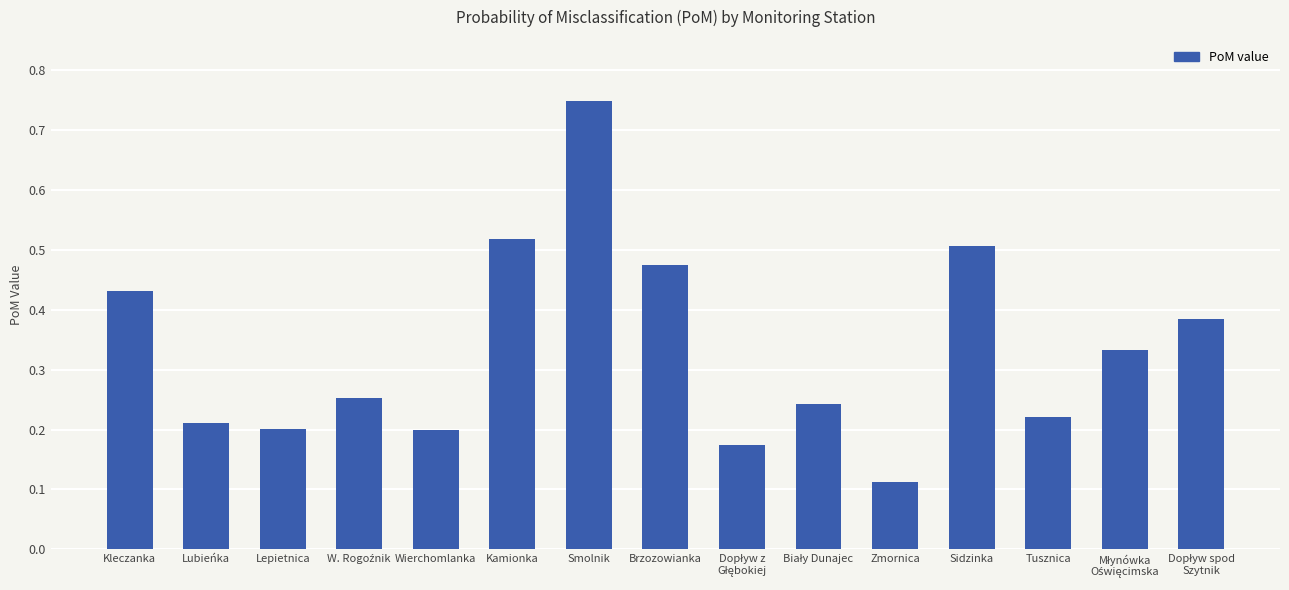

What position from the right is Kamionka?

10